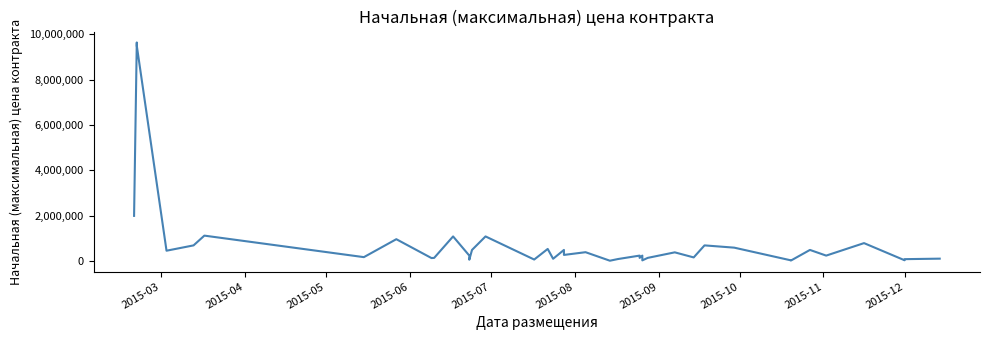

What is the difference between the maximum and minimum values?

9612182.0